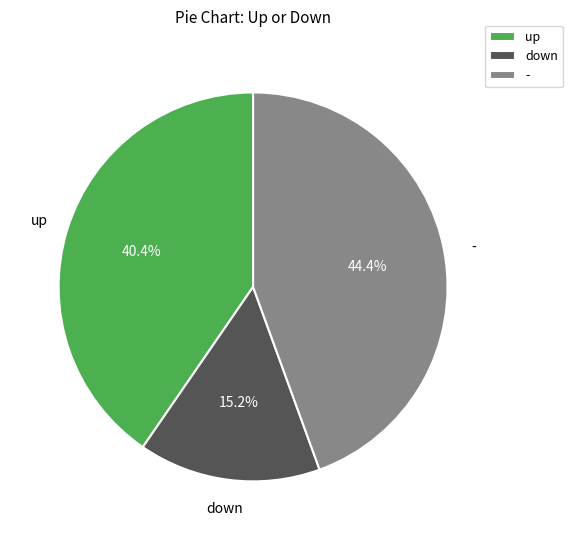

How many segments does this pie chart have?

3